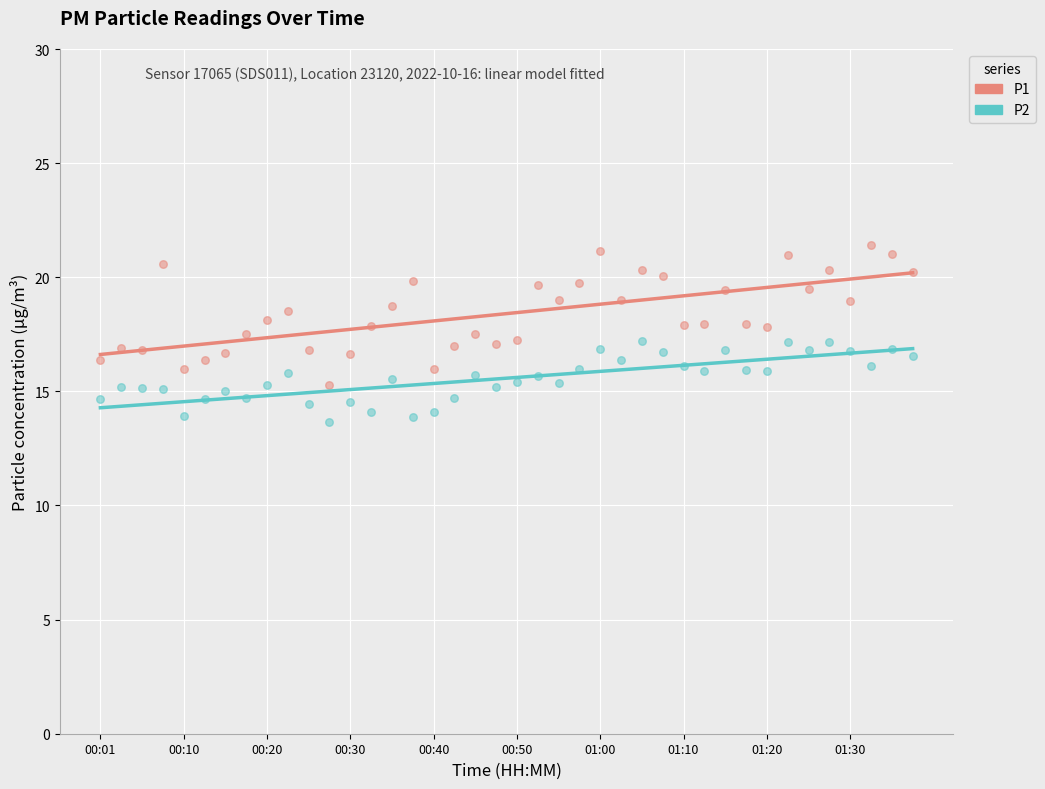

Across all data points, what is the range of Y values (max minus min)?

7.8